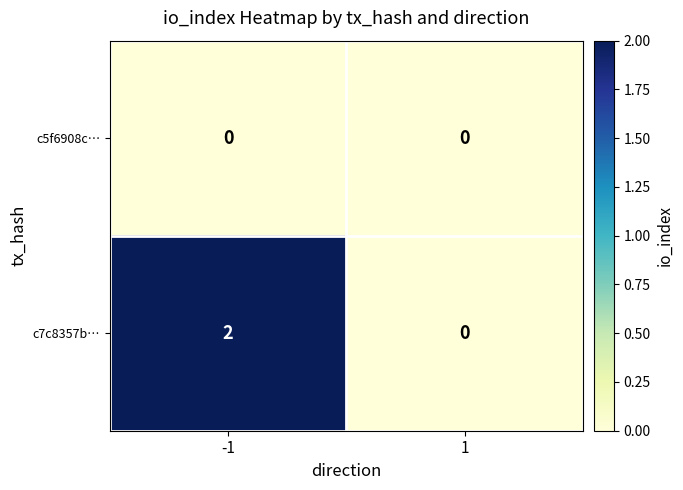

List the labels in order of c7c8357b… value, smallest first.

1, -1